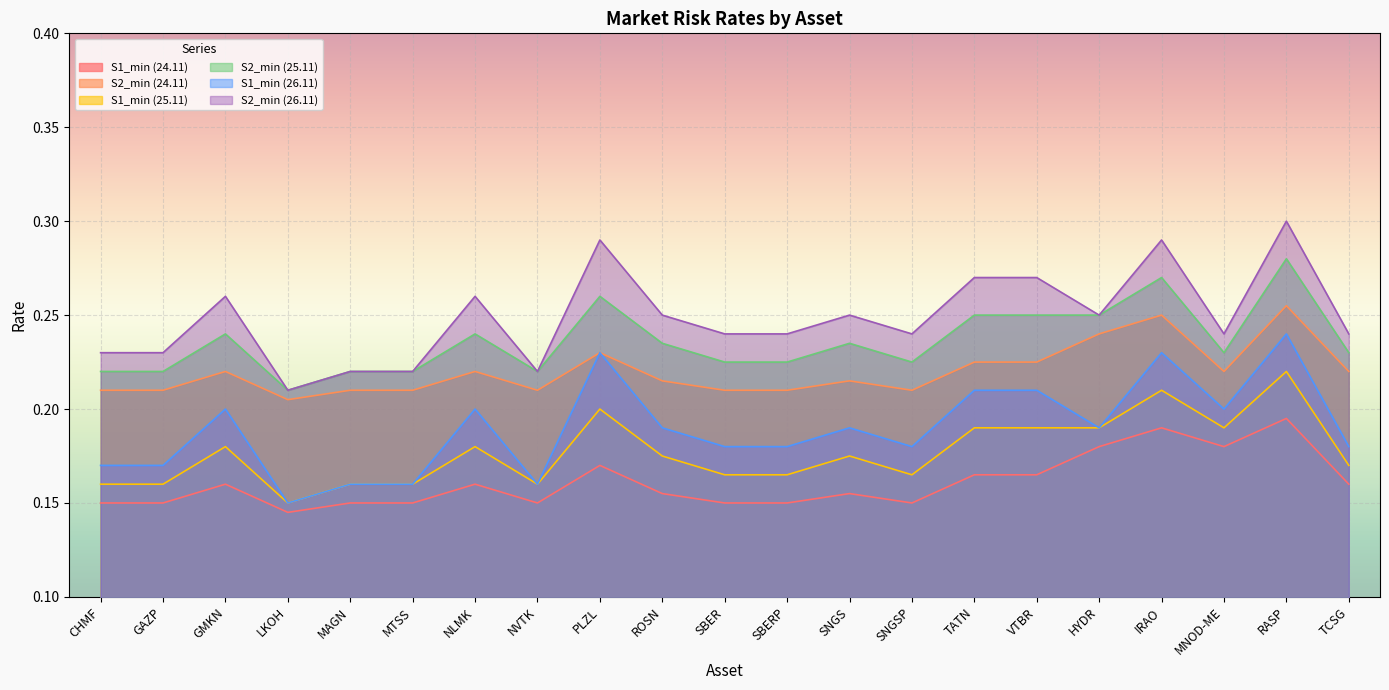

Rank the categories by S1_min (24.11) value from highest to lowest.

RASP, IRAO, HYDR, MNOD-ME, PLZL, TATN, VTBR, GMKN, NLMK, TCSG, ROSN, SNGS, CHMF, GAZP, MAGN, MTSS, NVTK, SBER, SBERP, SNGSP, LKOH